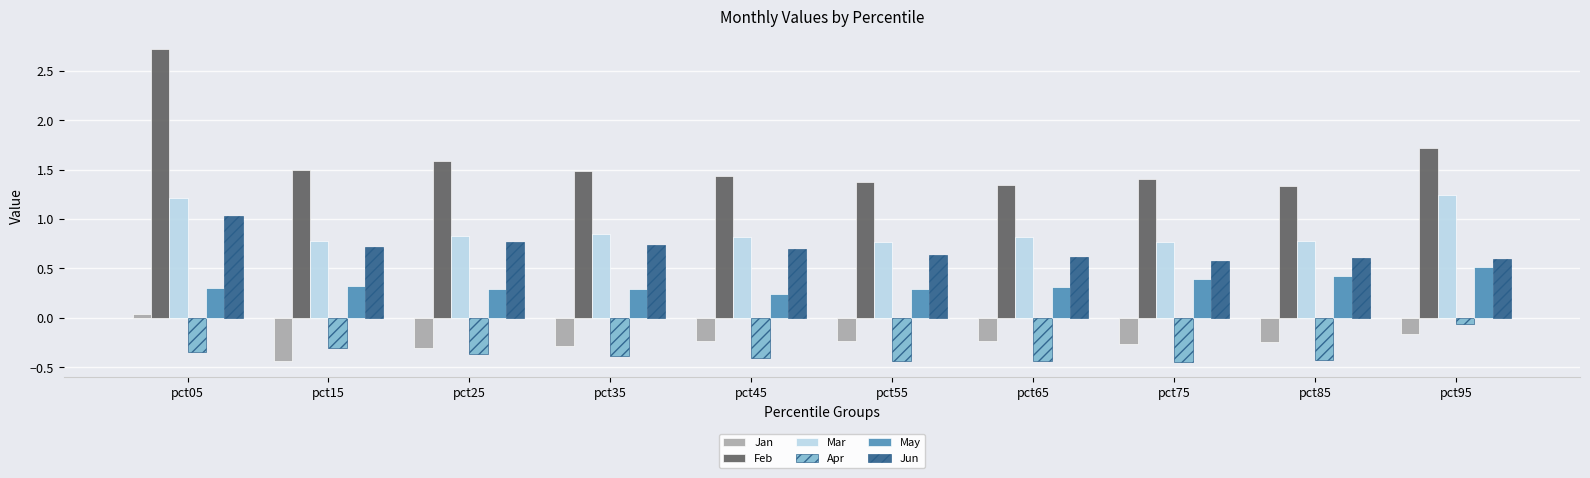

What is the difference between the second highest and second lowest values in the Apr series?

0.1